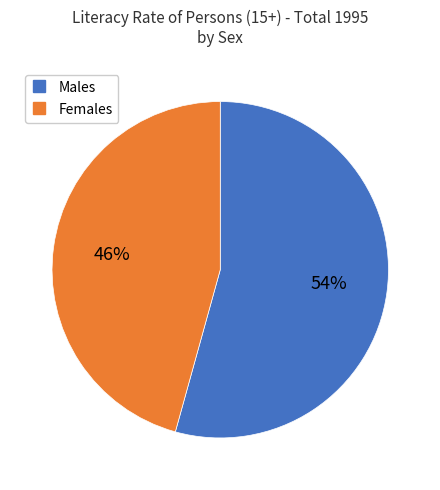

Is there any slice that represents more than half of the pie?

Yes